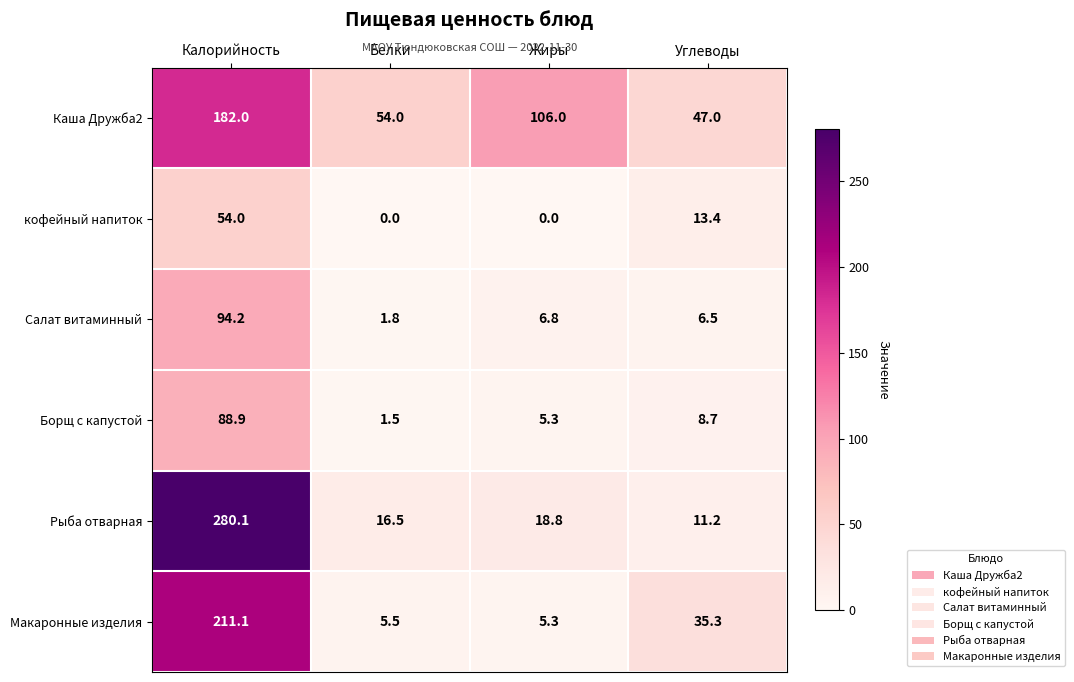

The value of Рыба отварная at Углеводы is 17.3. True or false?

False